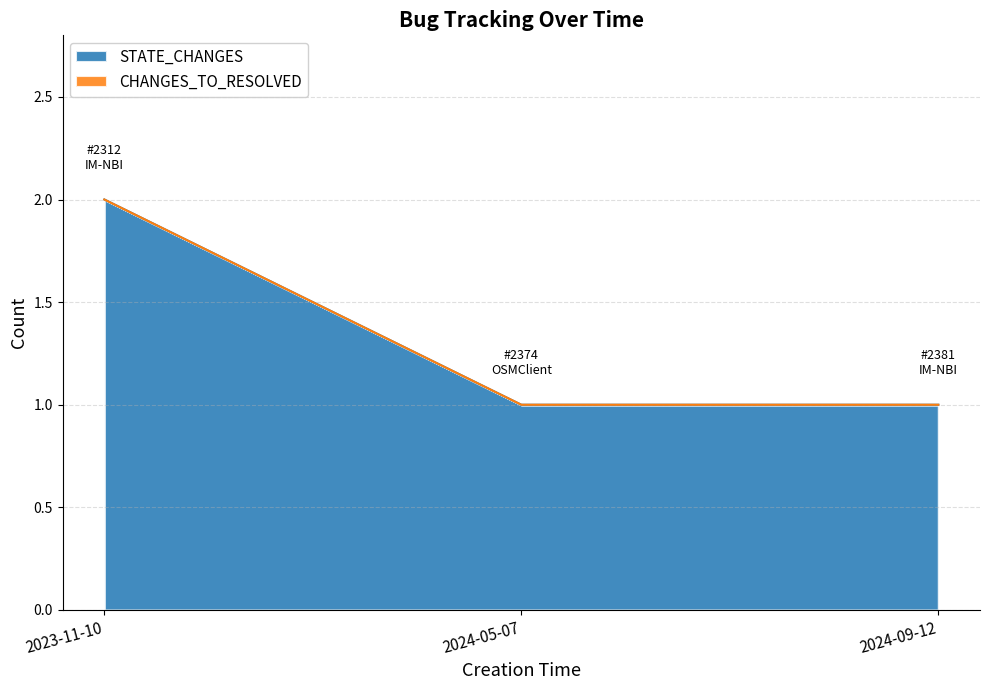

The chart shows a value of 2 at 2023-11-10. True or false?

True